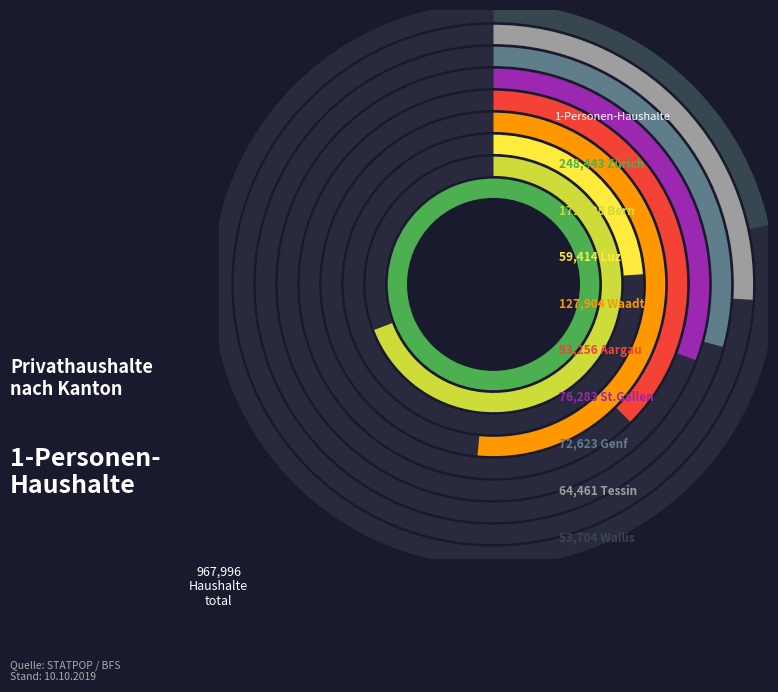

To the nearest percent, what portion does Zürich represent?

26%